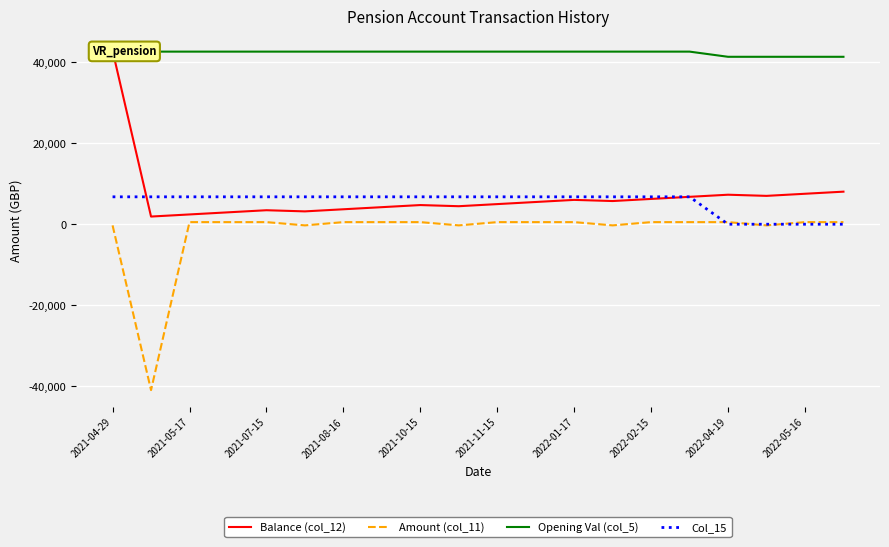

How many values in the Amount (col_11) series exceed 520?

14